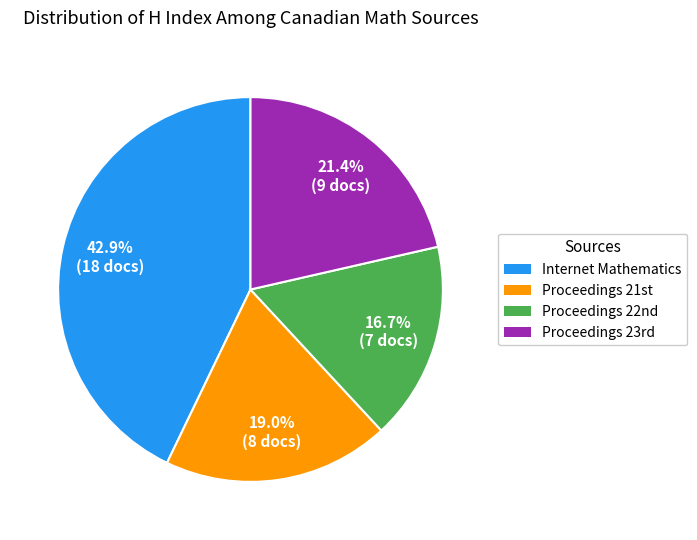

Count the number of slices in the pie.

4